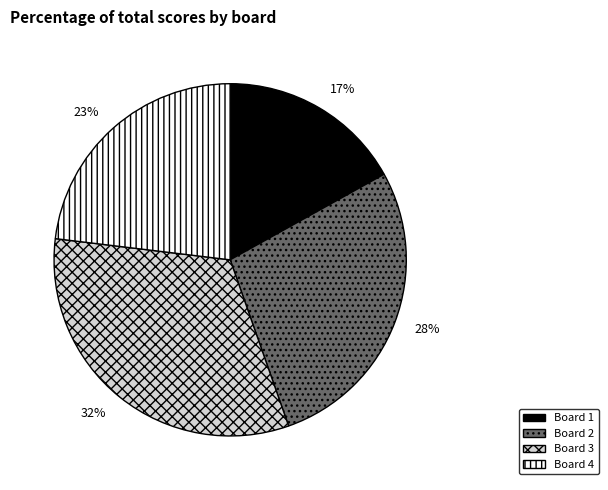

What is the smallest slice in the pie chart?

Board 1